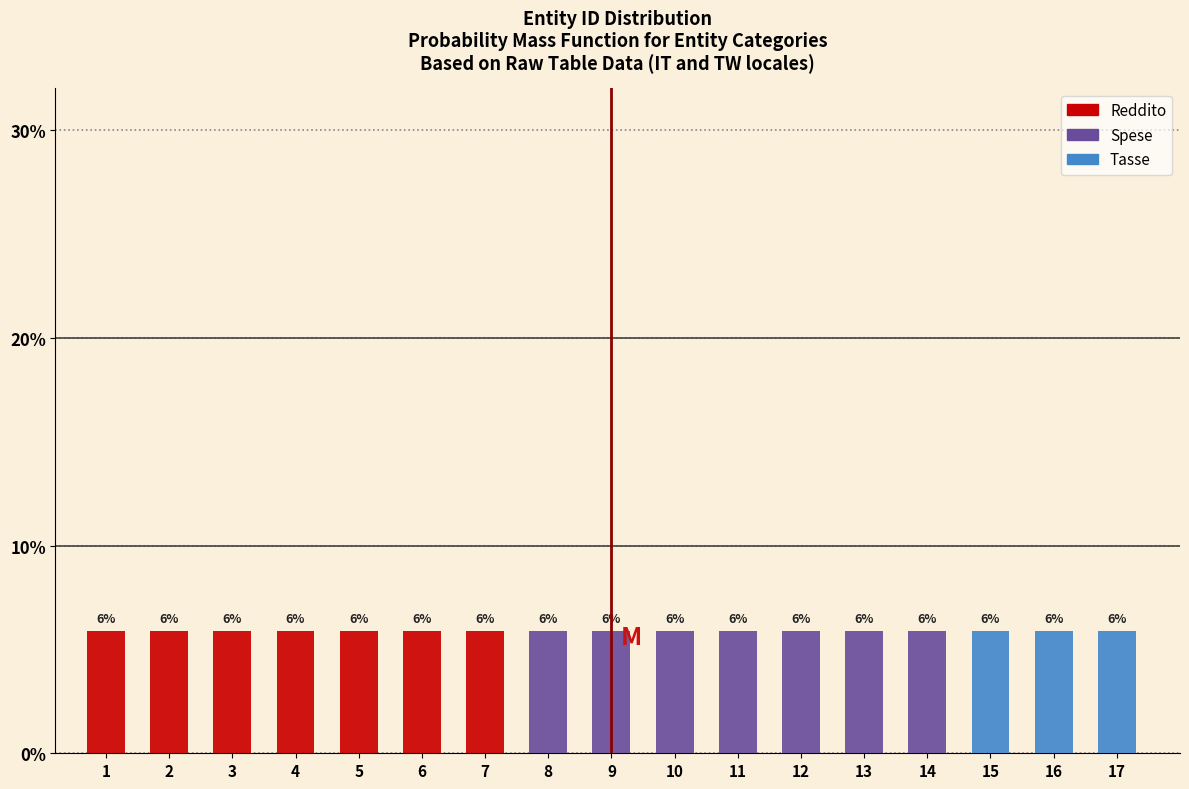

Is it true that Reddito equals -3.8 at 8?

False